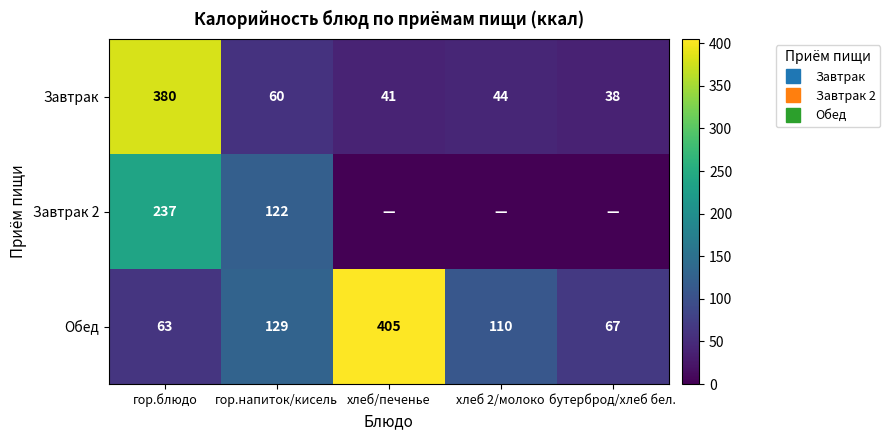

Between гор.блюдо and бутерброд/хлеб бел., which series saw the biggest shift?

Завтрак